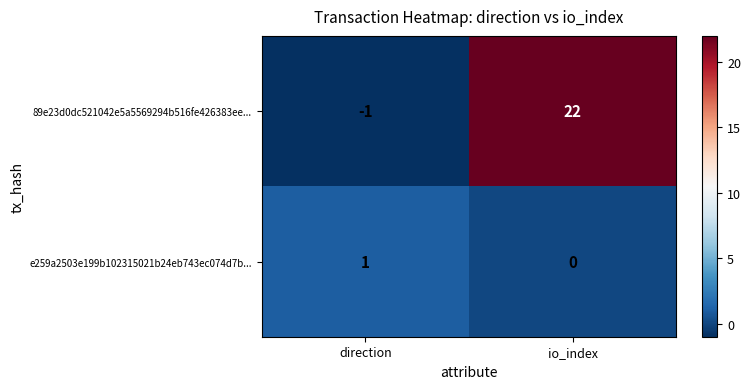

List the series in order of their overall mean, highest first.

89e23d0dc521042e5a5569294b516fe426383ee..., e259a2503e199b102315021b24eb743ec074d7b...